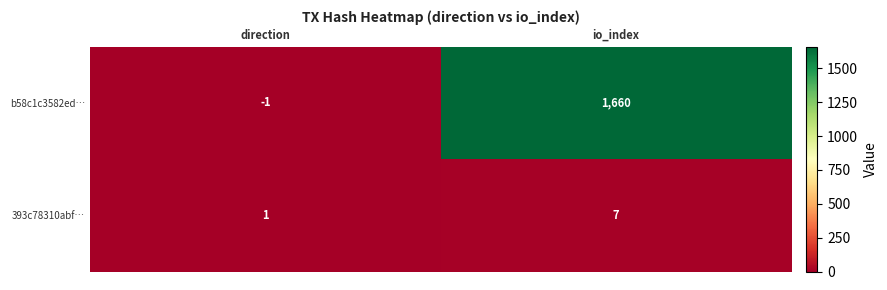

Reading left to right, extract all data points from this chart.

b58c1c3582ed…: direction=-1	io_index=1660
393c78310abf…: direction=1	io_index=7